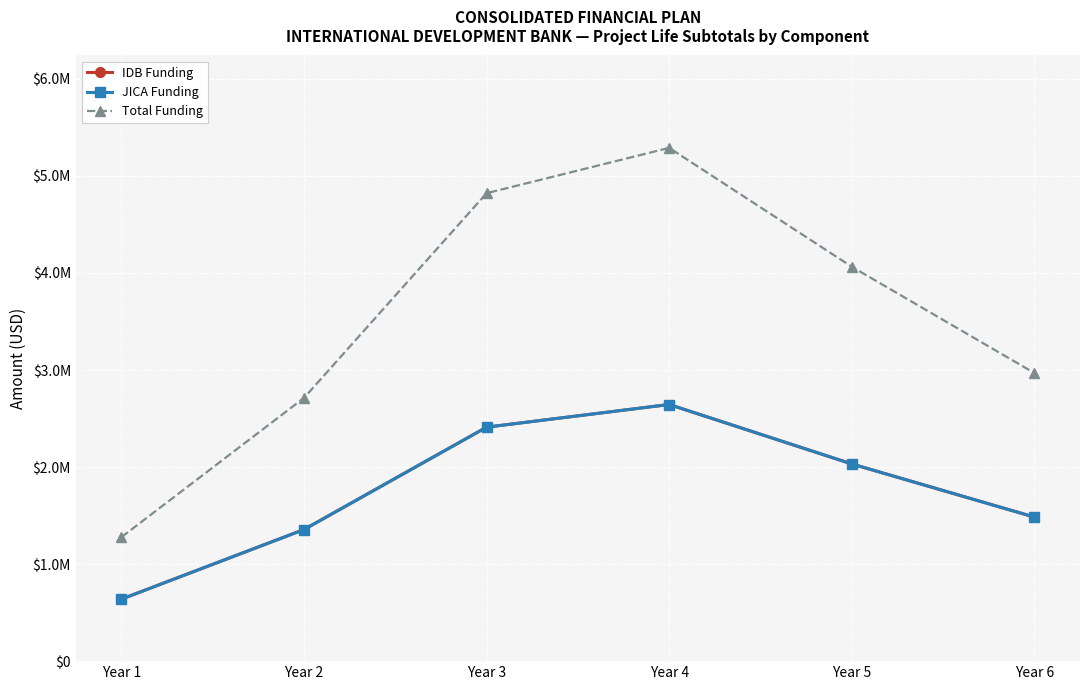

Which has a higher value, Year 1 or Year 4?

Year 4